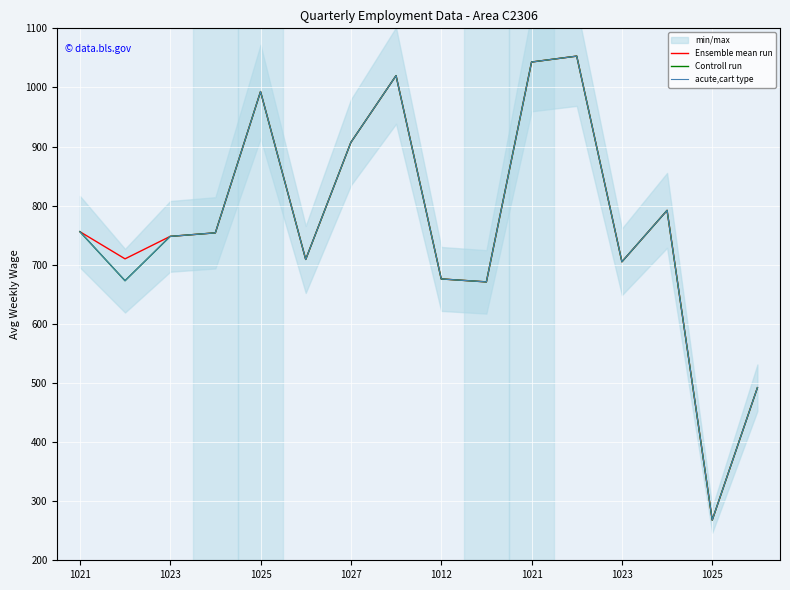

In Ensemble mean run, how many points are lower than both neighbors (excluding endpoints)?

5